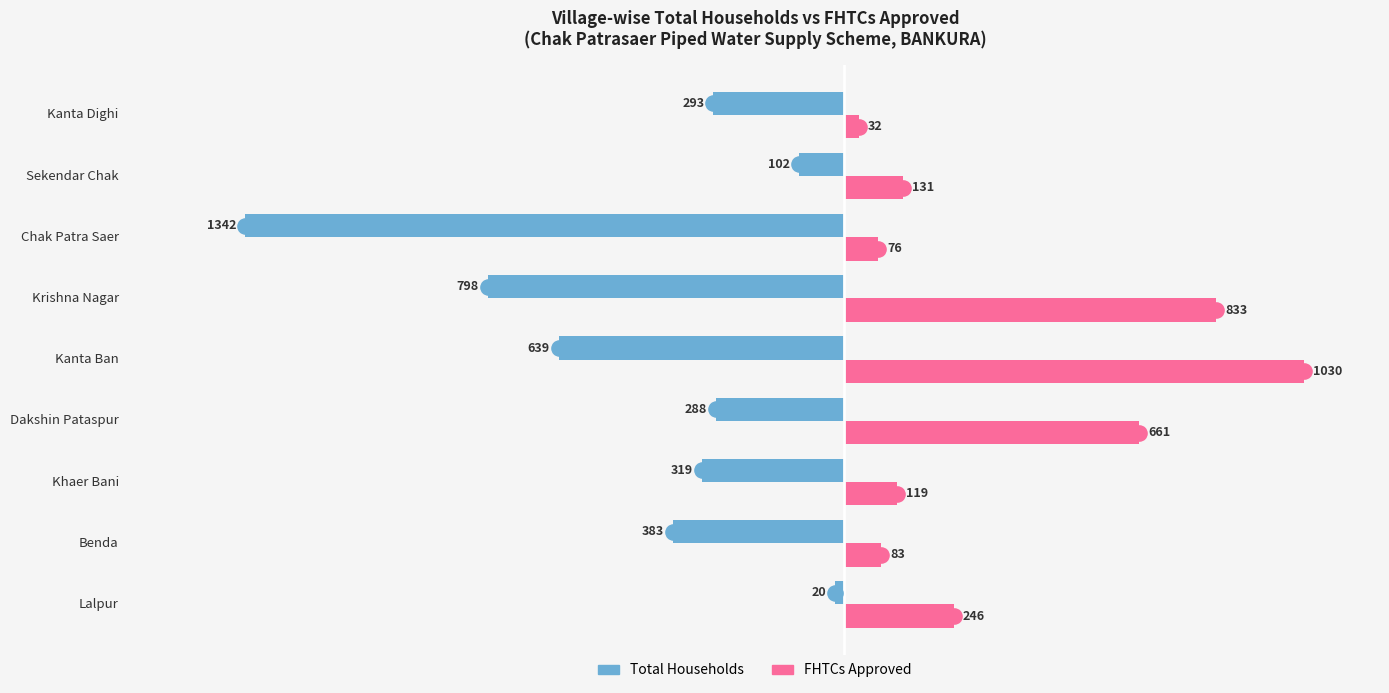

Which series has the widest spread of Y values?

Total Households